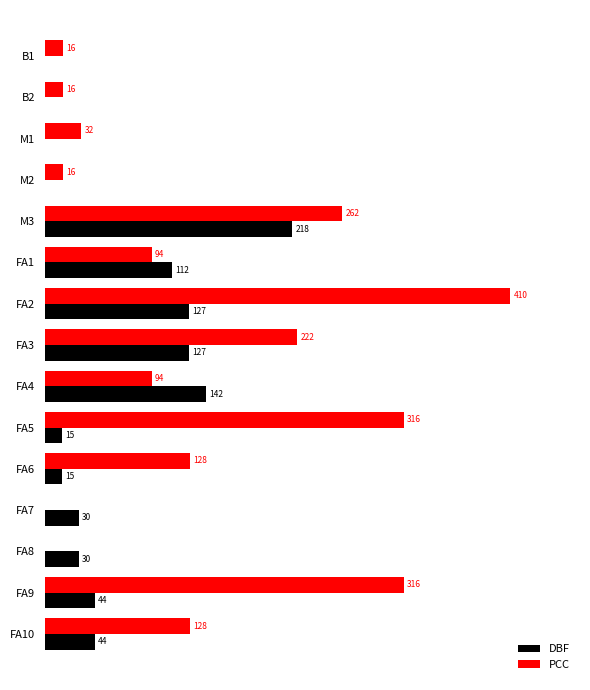

Where is DBF nearest to the value 109?

FA1